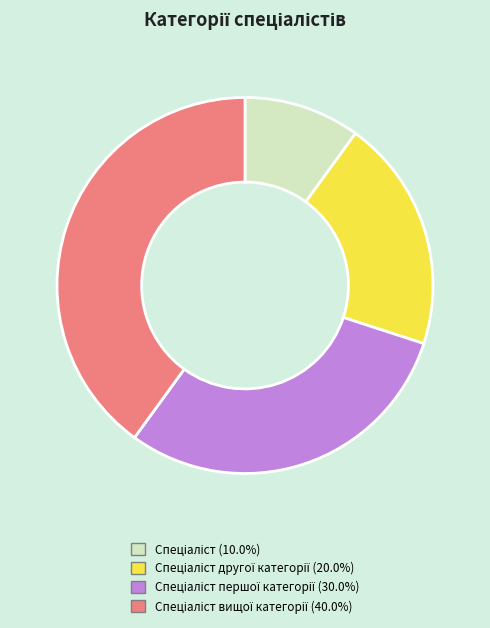

Is there a majority slice in this chart?

No